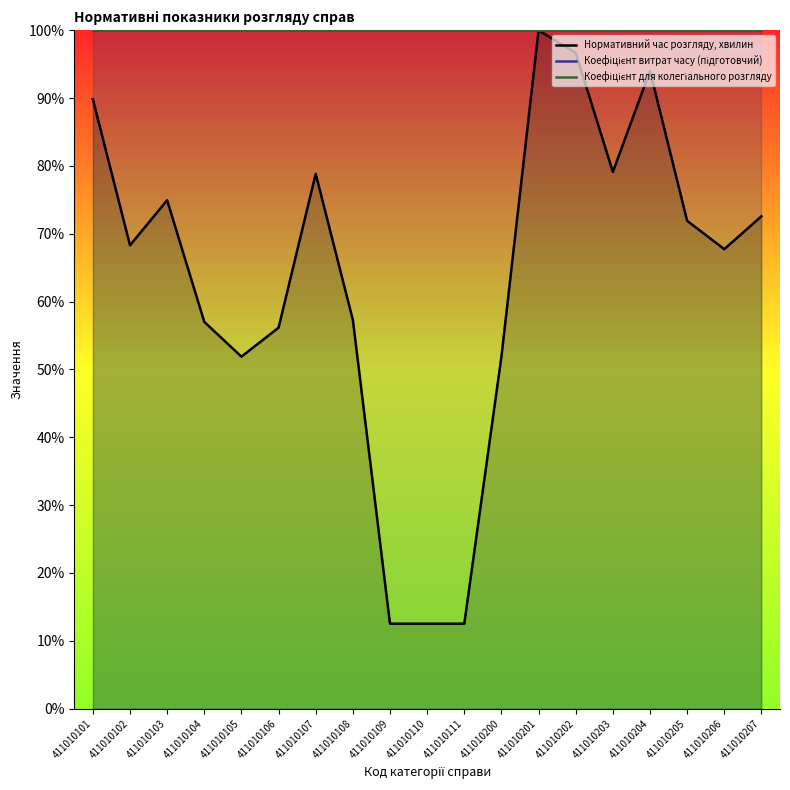

Which series has the largest range (max minus min)?

Нормативний час розгляду, хвилин